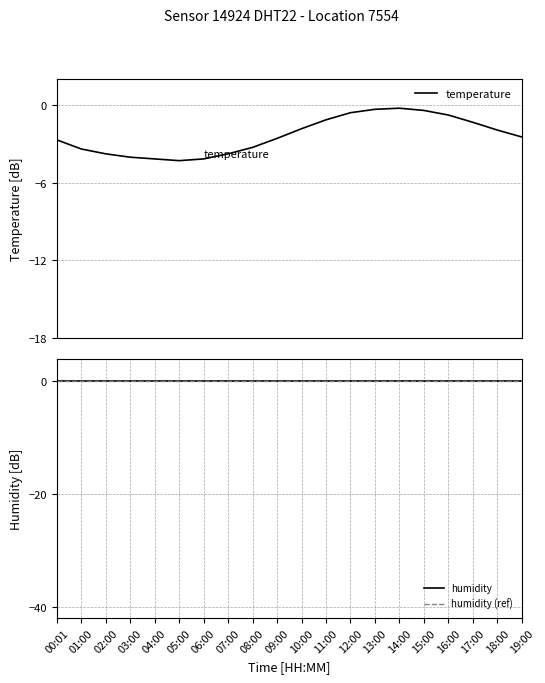

Which series has the largest total across all categories?

humidity